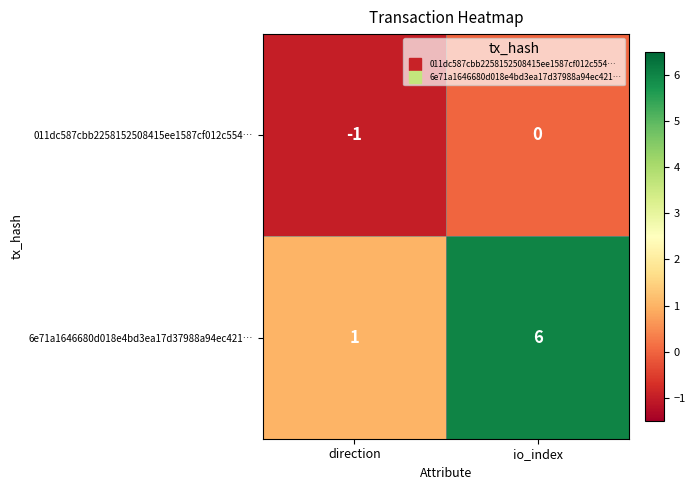

Rank the series by their average value, from highest to lowest.

6e71a1646680d018e4bd3ea17d37988a94ec421…, 011dc587cbb2258152508415ee1587cf012c554…